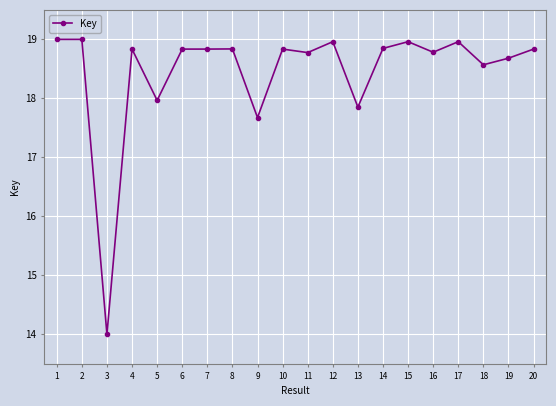

Approximately how many times larger is the value at 19 compared to 13?

1.0